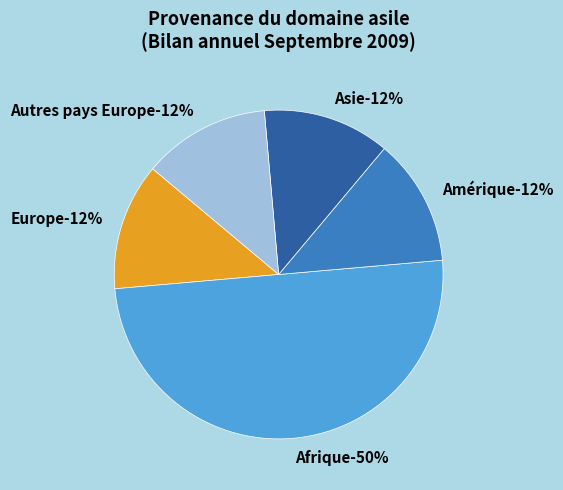

Does Amérique account for over 50% of the chart?

No